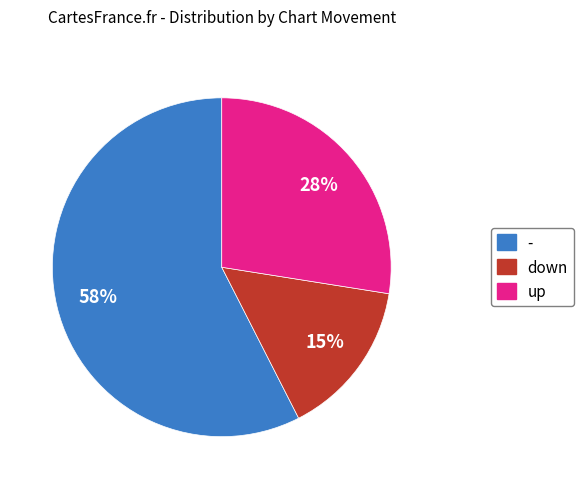

Which category has the smallest portion of the pie?

down